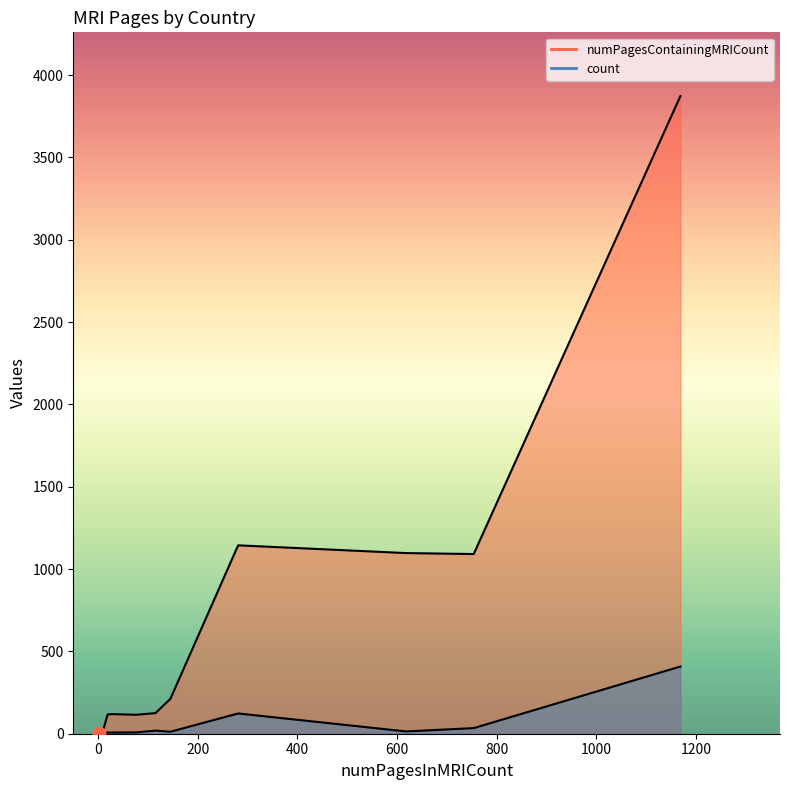

Which series has the largest Y range (max minus min)?

numPagesContainingMRICount